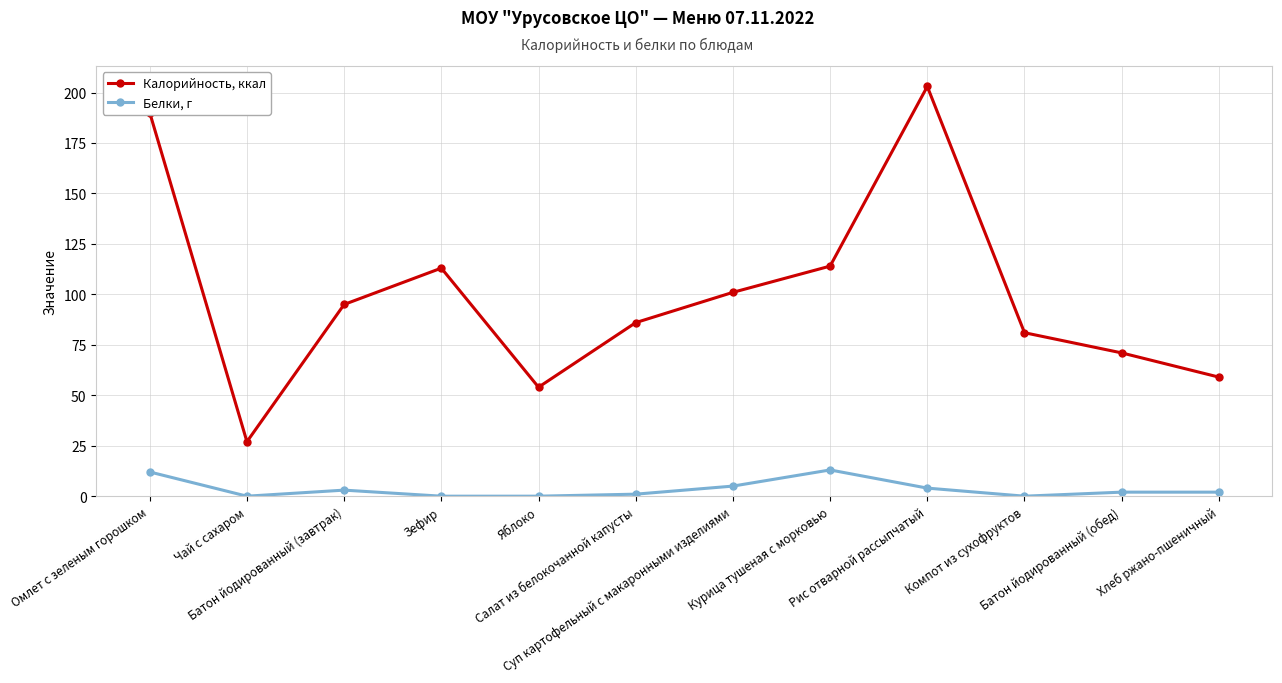

Where is the first local minimum for Калорийность, ккал?

Чай с сахаром